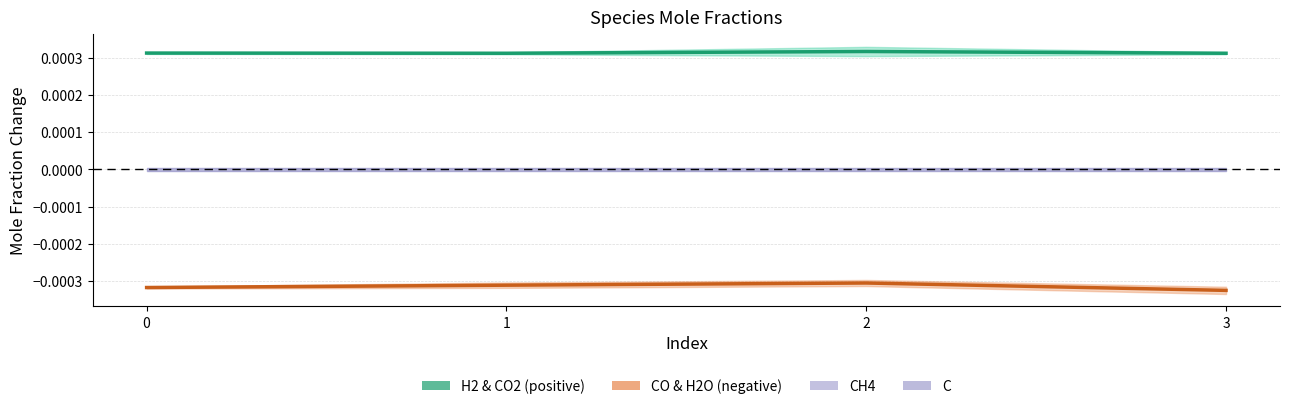

Which category has the lowest value in the CO & H2O mean series?

3